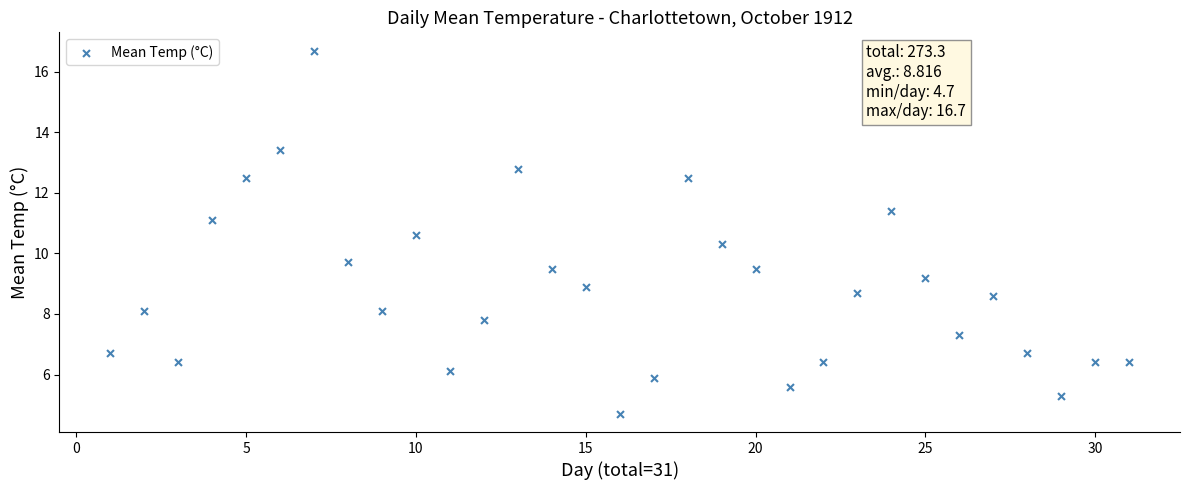

What is the range of Y values (max minus min)?

12.0